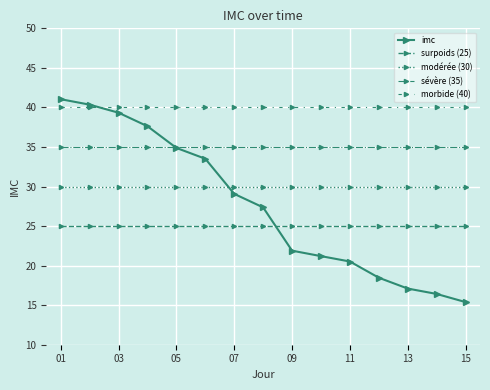

Does the chart have visible grid lines?

Yes